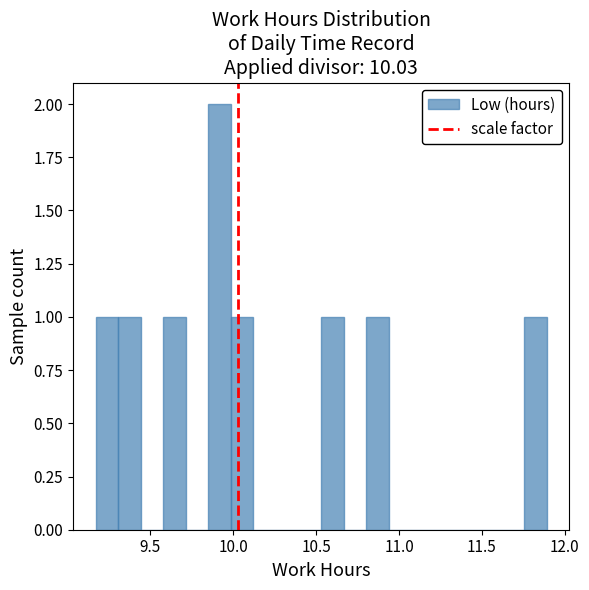

Read against the x-axis, roughly where is the centre of the tallest bar?

9.90